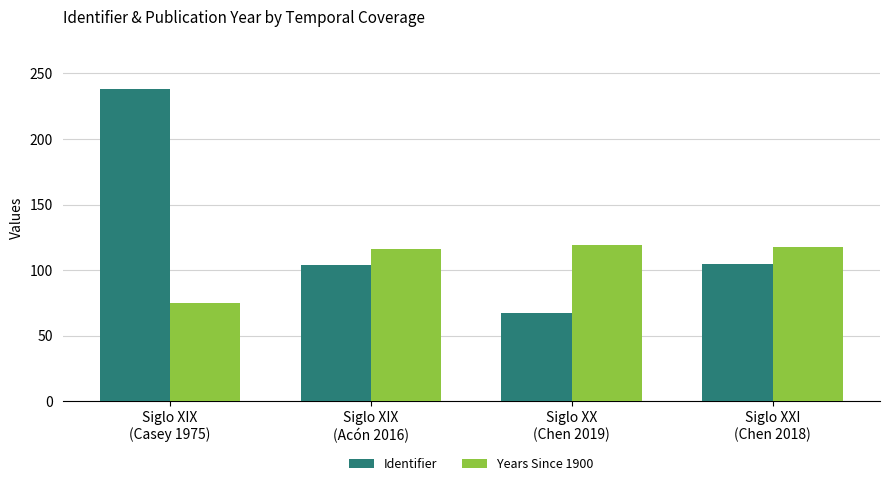

What is the minimum value for Years Since 1900?

75